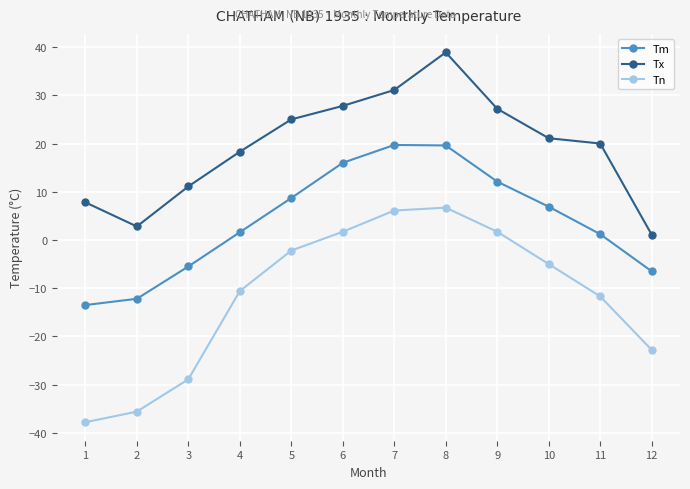

The Tn series shows -22.8 at 12. True or false?

True